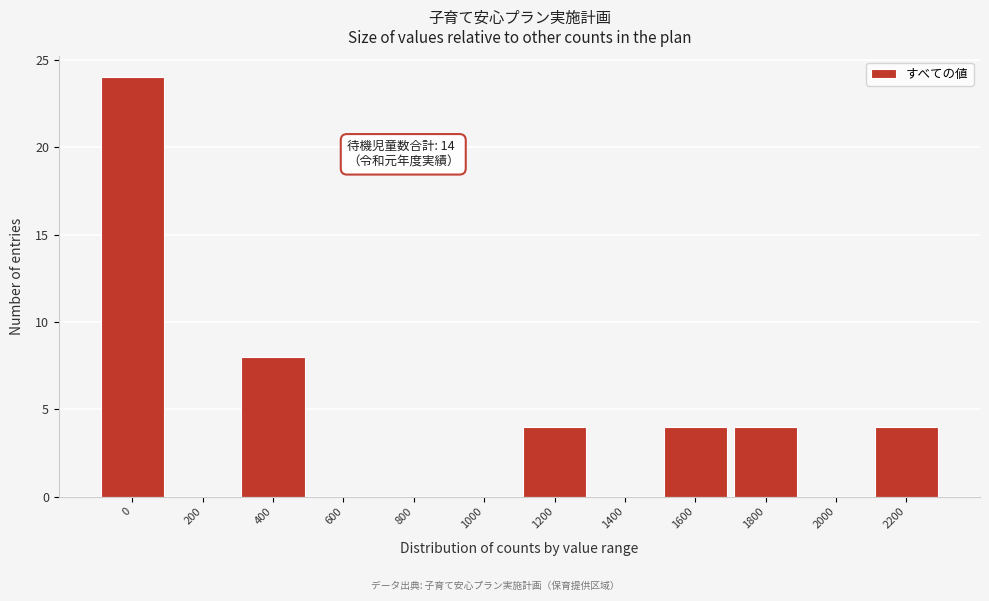

Reading left to right, what are all the values shown in this chart?

0=24	200=0	400=8	600=0	800=0	1000=0	1200=4	1400=0	1600=4	1800=4	2000=0	2200=4